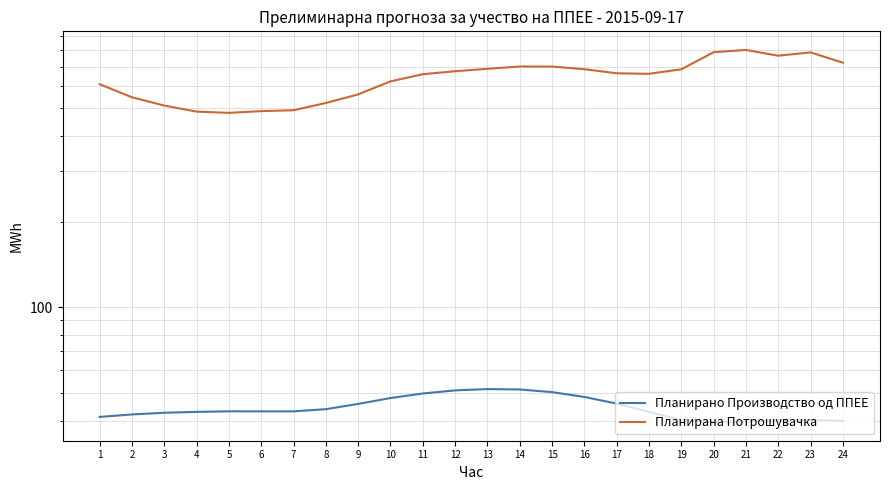

What is the maximum value for Планирана Потрошувачка?

802.0